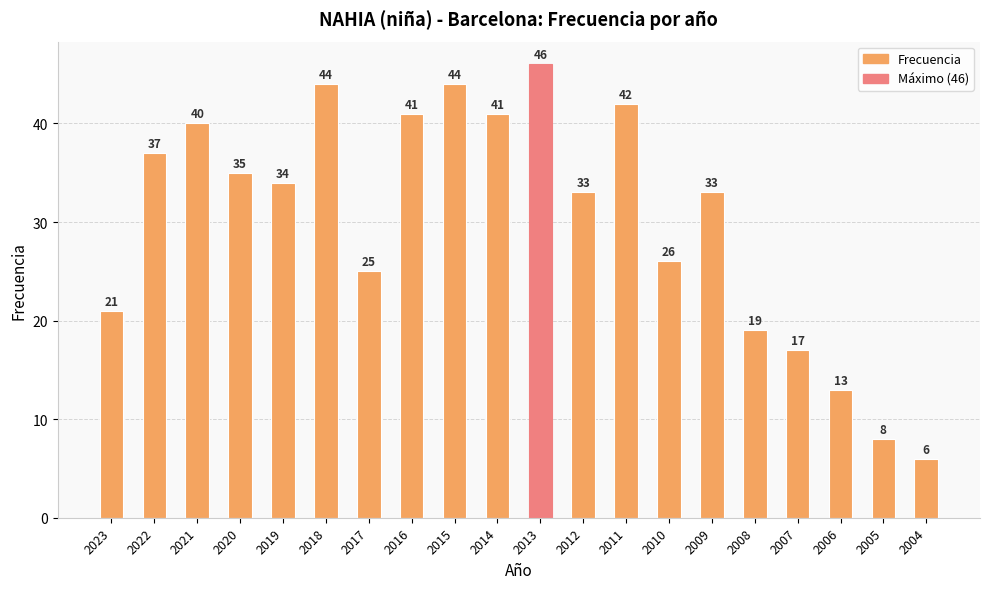

What is the value of the 6th bar from the left?

44